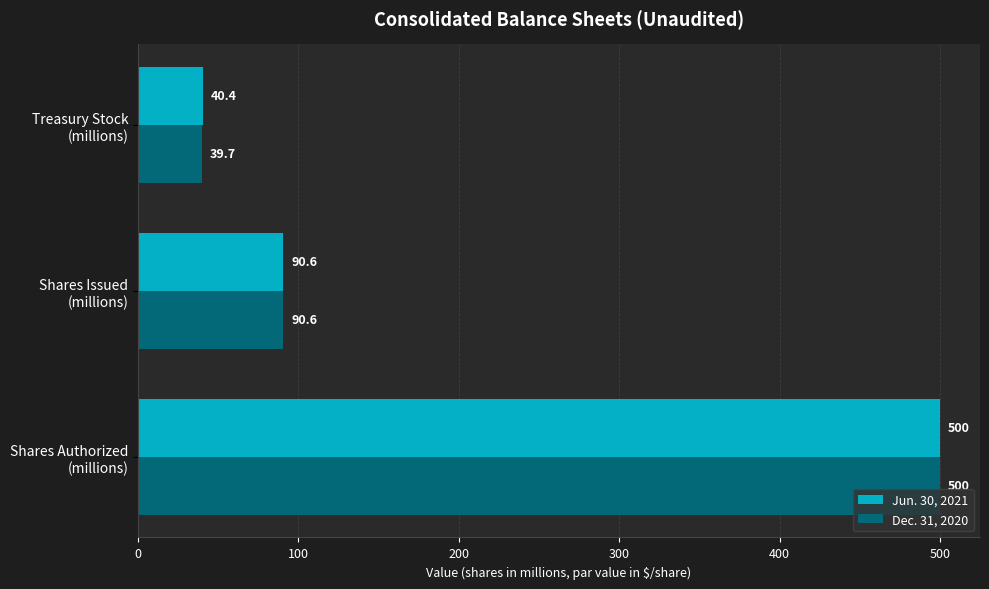

Which series has the widest spread of values?

Dec. 31, 2020